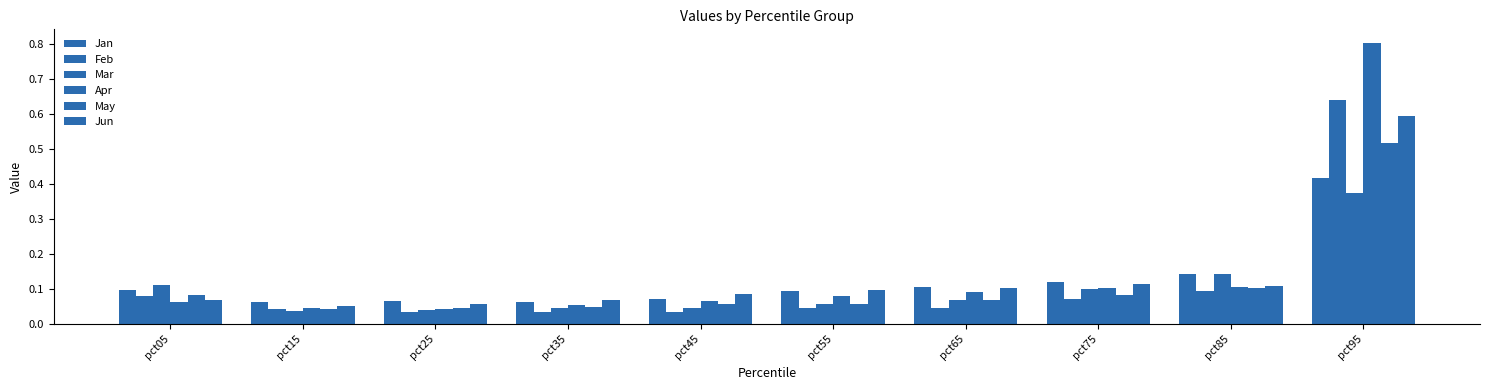

How many groups of bars are there?

10